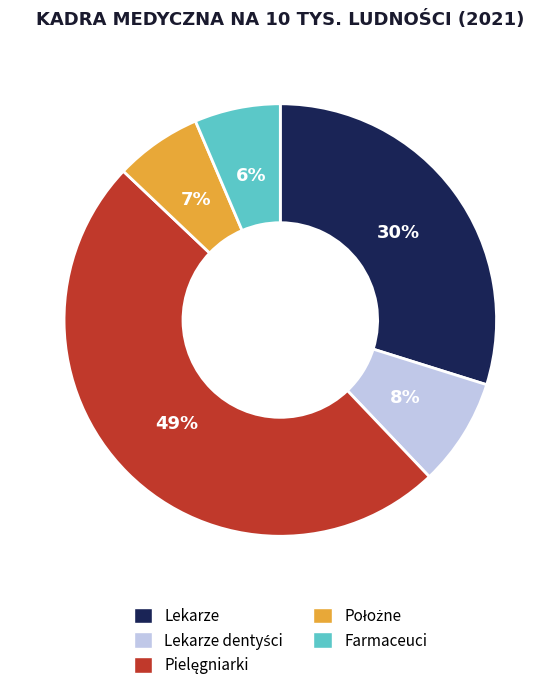

Is there a majority slice in this chart?

No